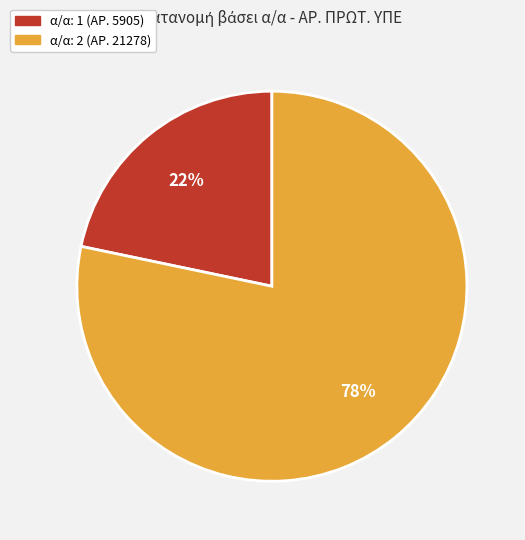

How many segments does this pie chart have?

2